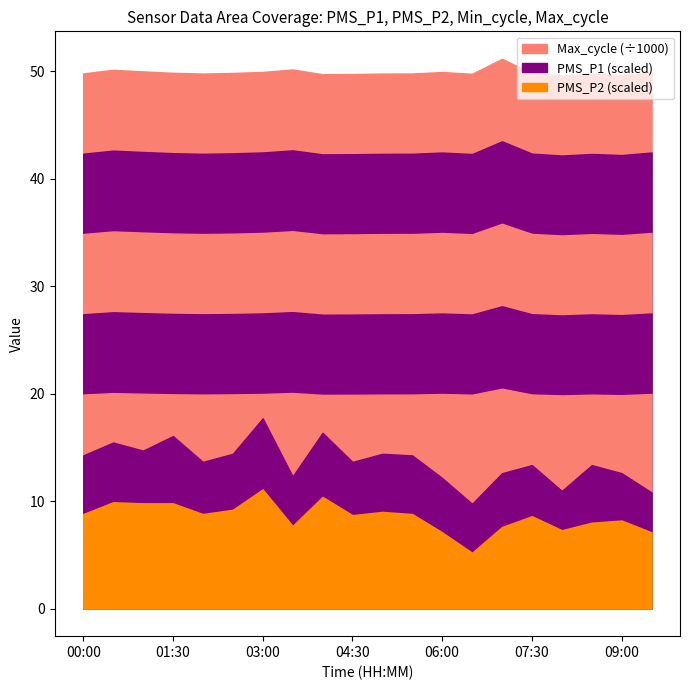

List the labels in order of Min_cycle value, smallest first.

00:00, 00:30, 02:00, 02:30, 03:00, 03:30, 04:00, 04:30, 05:00, 05:30, 06:00, 06:30, 07:00, 08:00, 08:30, 09:00, 09:30, 01:00, 01:30, 07:30